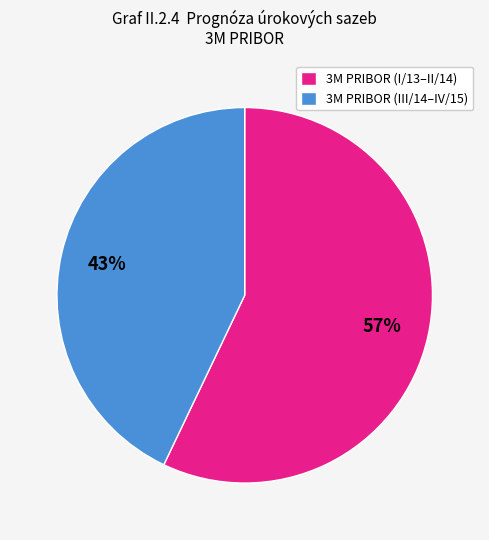

To the nearest percent, what portion does 3M PRIBOR (I/13–II/14) represent?

57%